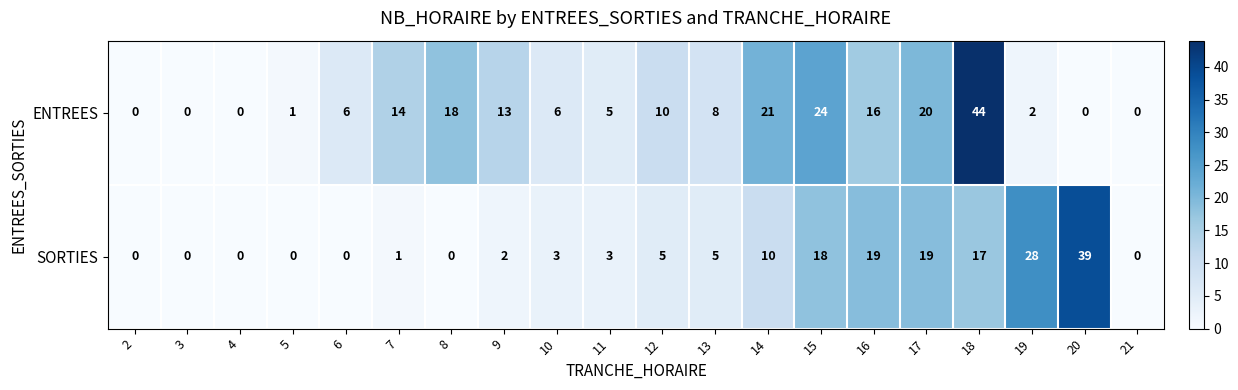

Rank the series by their average value, from lowest to highest.

SORTIES, ENTREES